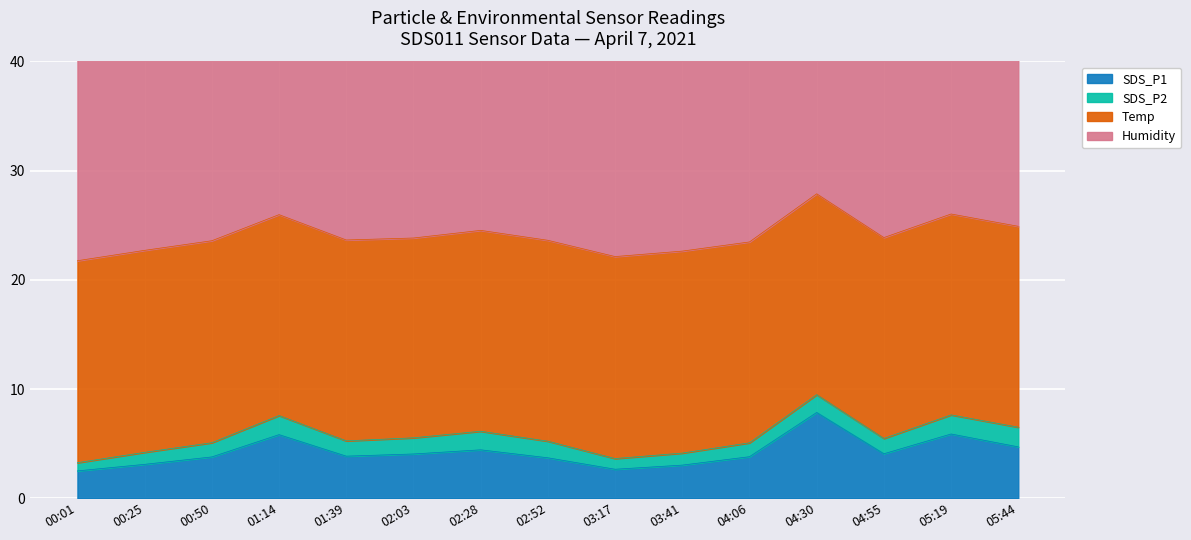

What are all the series names shown in the legend?

SDS_P1, SDS_P2, Temp, Humidity